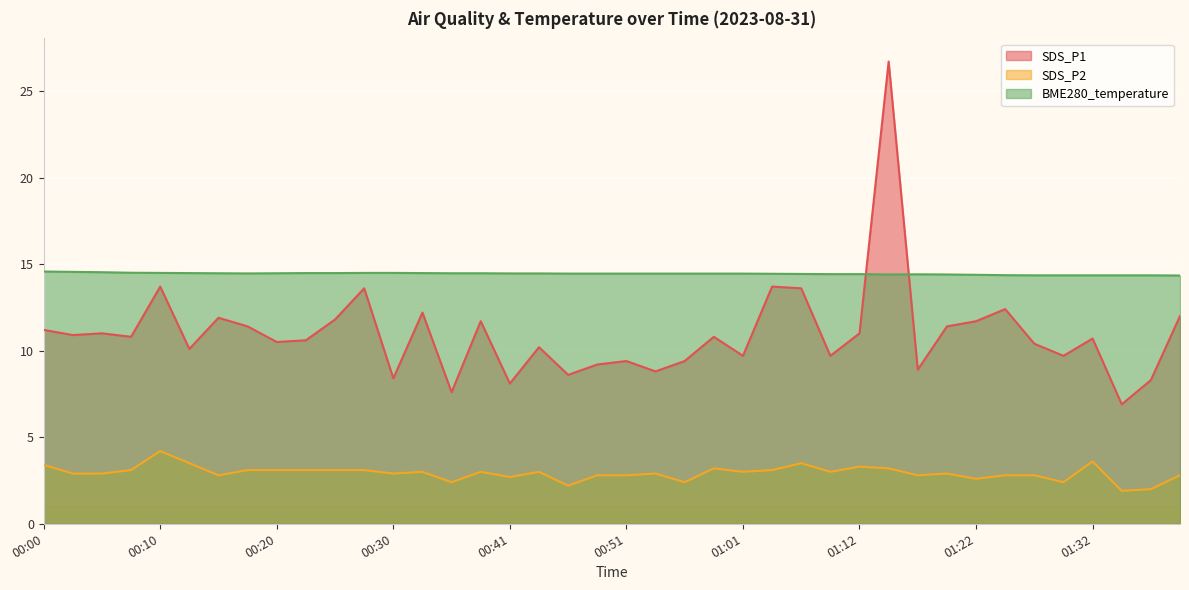

Rank the series by their maximum value, from lowest to highest.

SDS_P2, BME280_temperature, SDS_P1